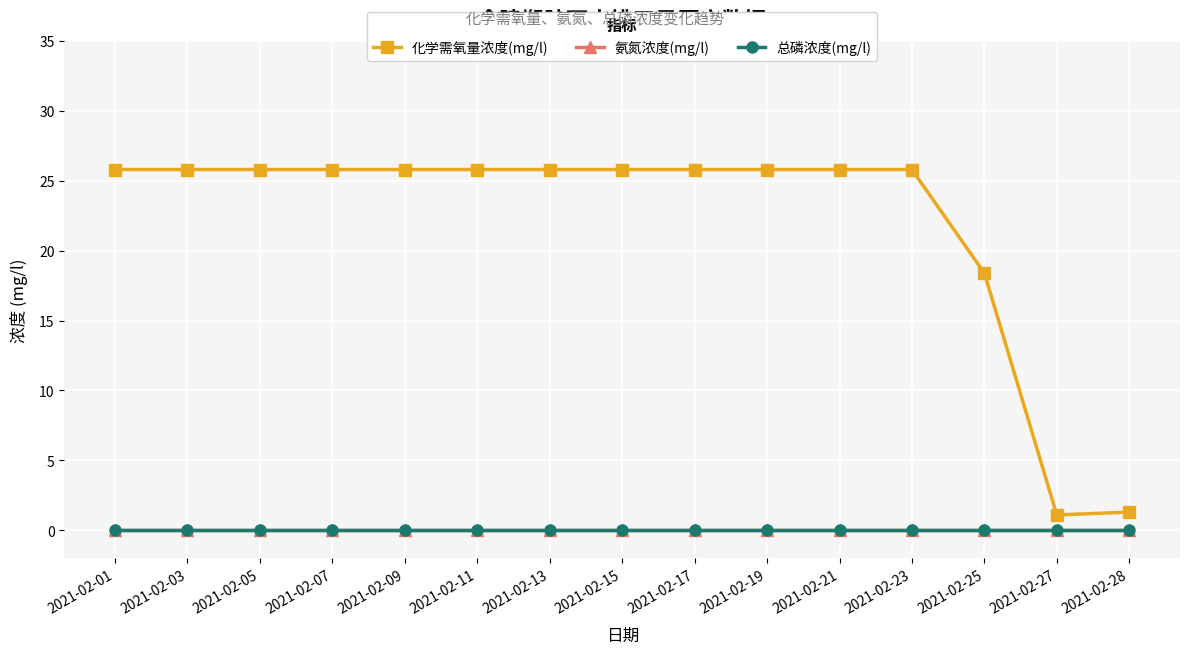

List the series in order of their peak value, lowest first.

氨氮浓度(mg/l), 总磷浓度(mg/l), 化学需氧量浓度(mg/l)